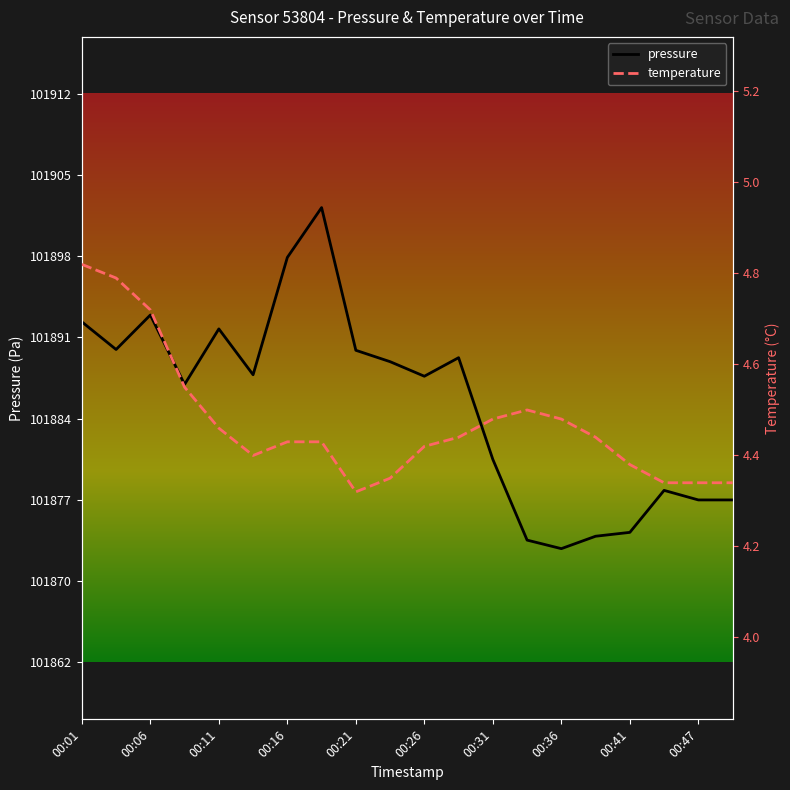

True or false: temperature and pressure cross at least once.

False